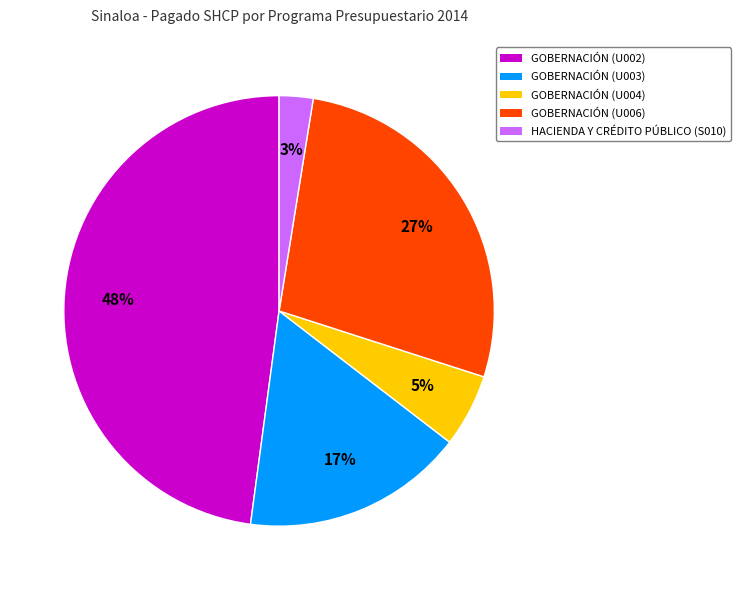

To the nearest percent, what is the difference between the largest and smallest slice percentages?

45%